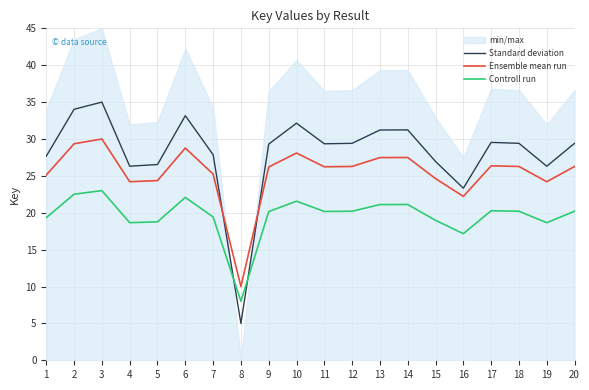

What is the approximate value of Standard deviation at 16?

23.3